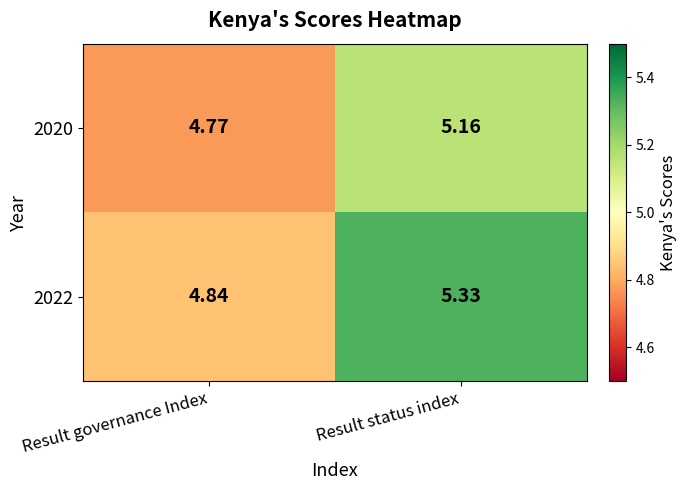

At which category is the sum across all series the highest?

Result status index